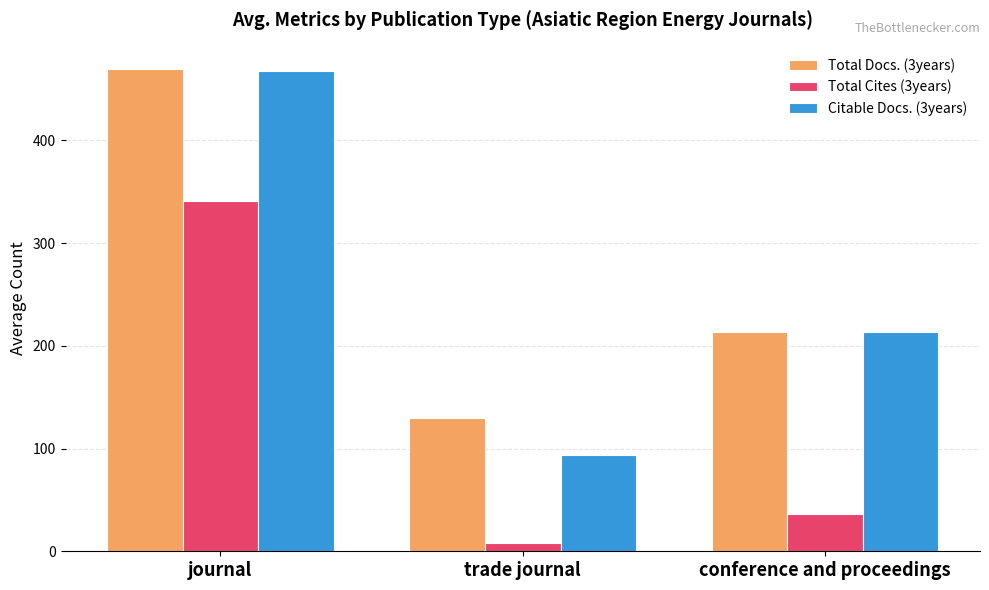

Which category has the lowest value across all series?

trade journal